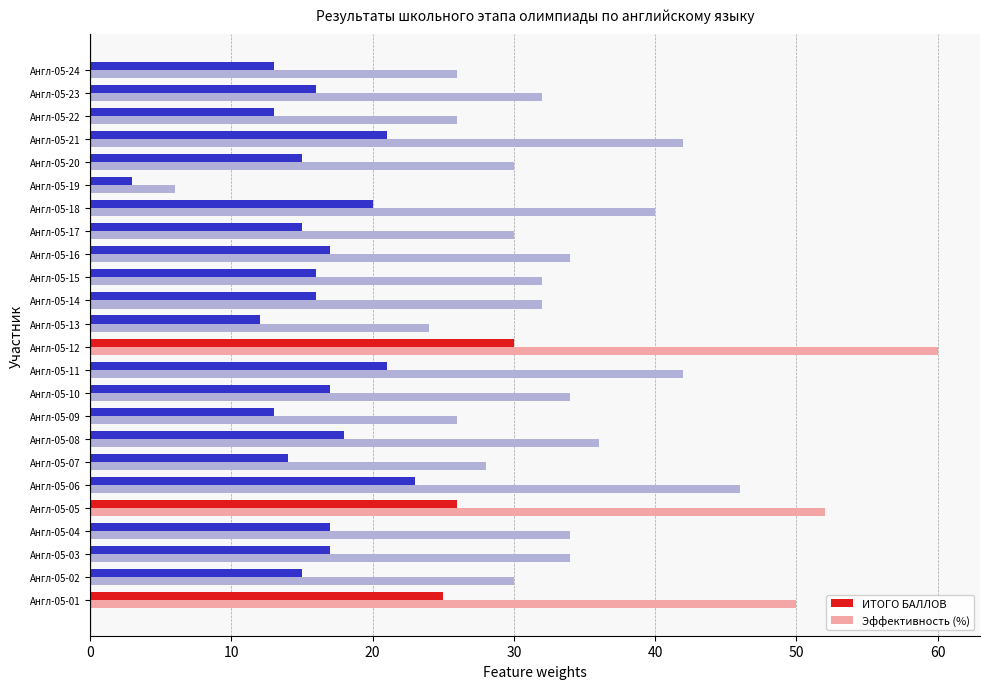

What is the greatest value displayed?

60